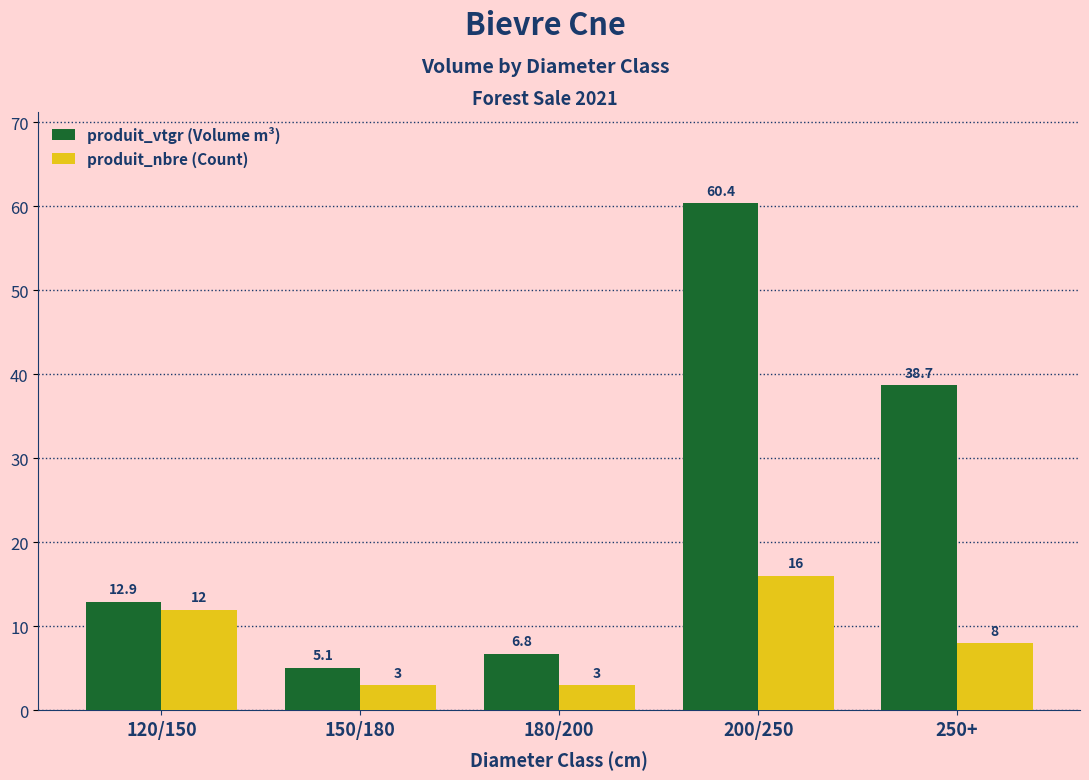

What is the sum of the produit_nbre (Count) values at 180/200 and 150/180?

6.0